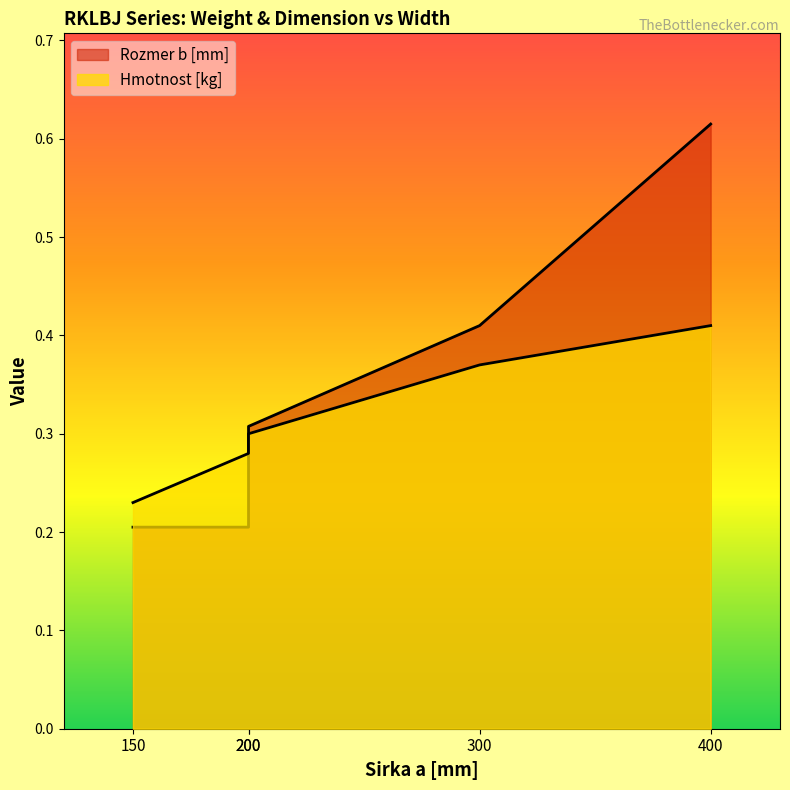

Which series has the largest range (max minus min)?

Rozmer b [mm]